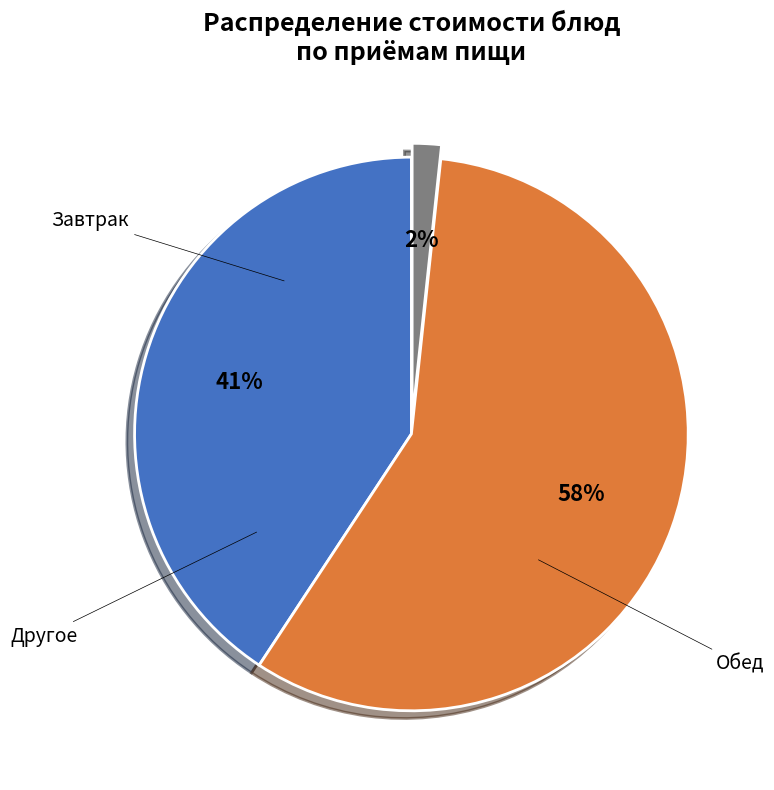

To the nearest percent, what is the average slice percentage?

33%